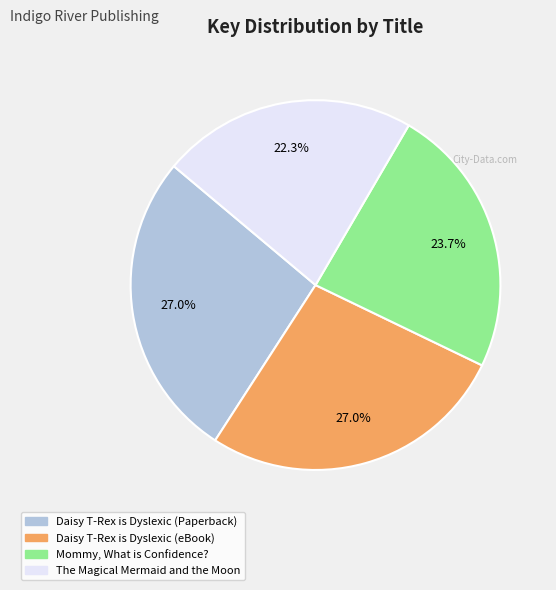

Is there a majority slice in this chart?

No